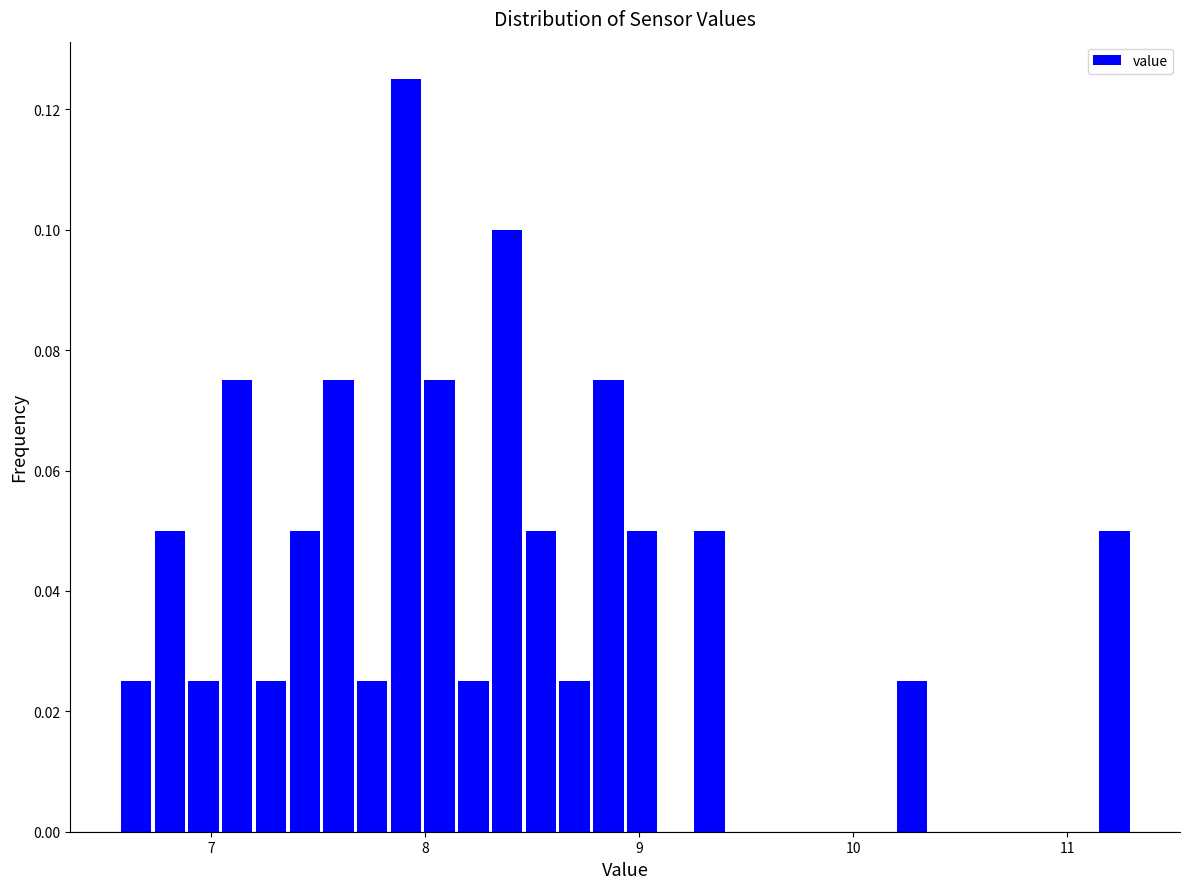

Read against the x-axis, roughly where is the centre of the tallest bar?

7.9